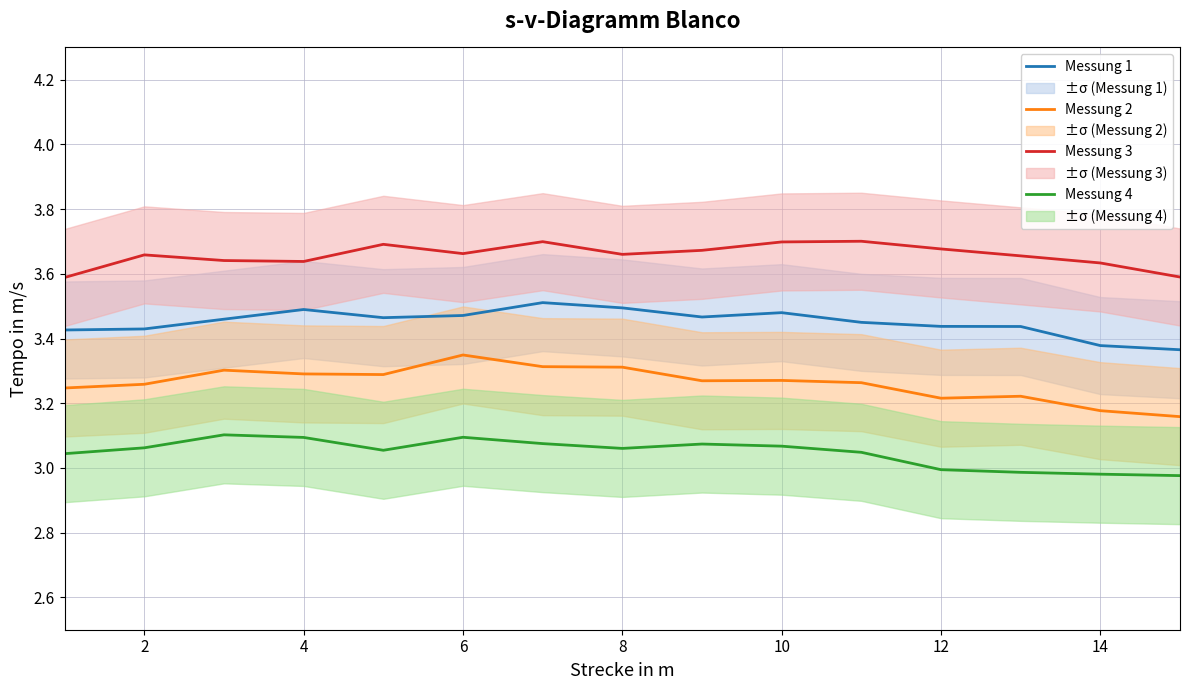

Count the number of categories in the chart.

15